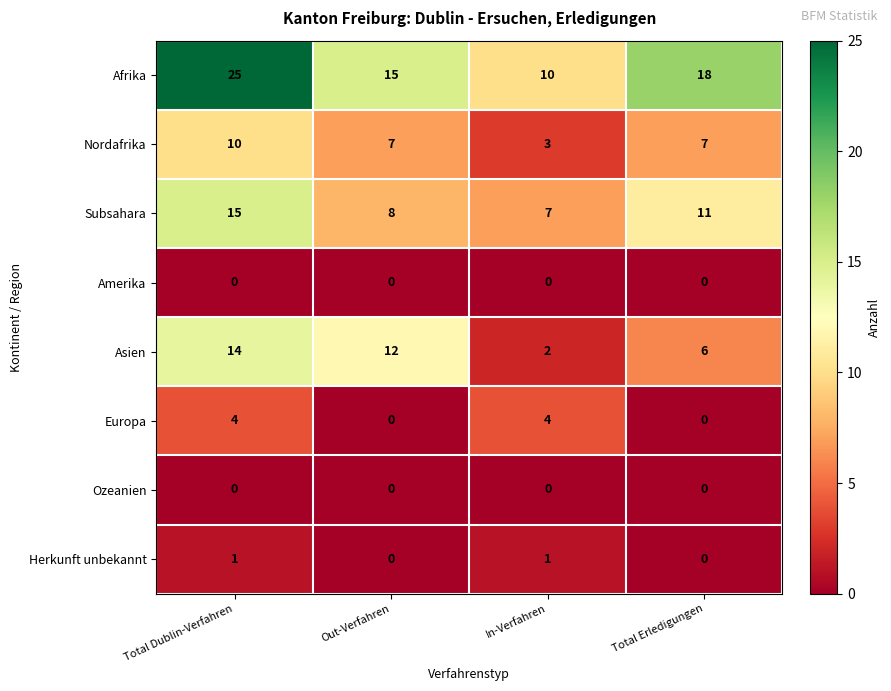

Which label corresponds to the largest value in the chart?

Total Dublin-Verfahren